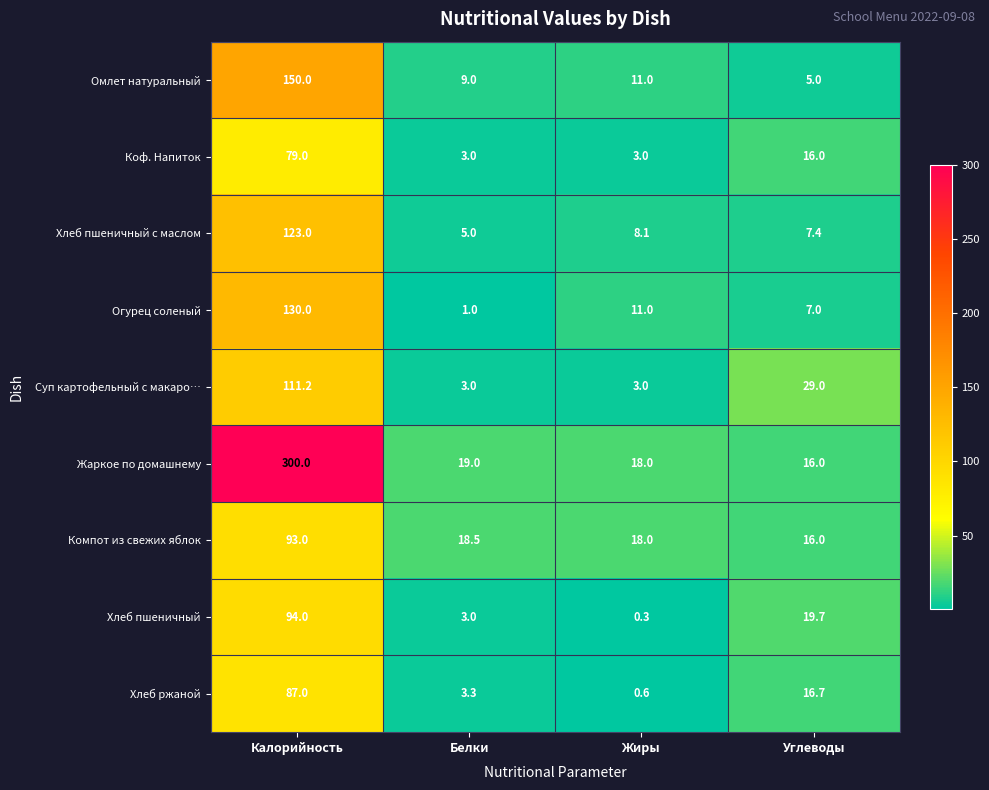

Is it true that Хлеб ржаной equals 3.3 at Белки?

True